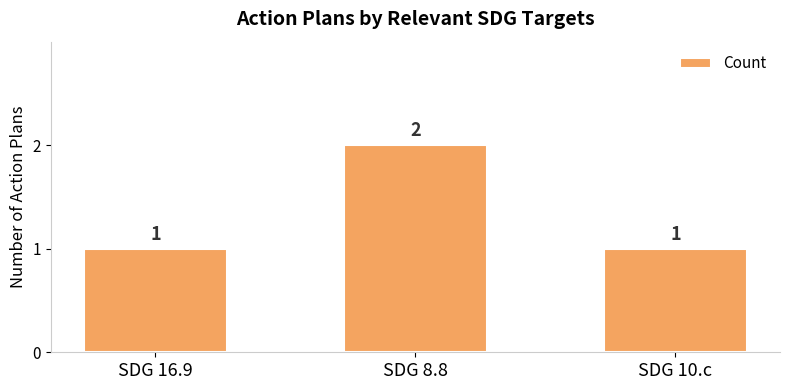

Between SDG 8.8 and SDG 16.9, which is larger?

SDG 8.8